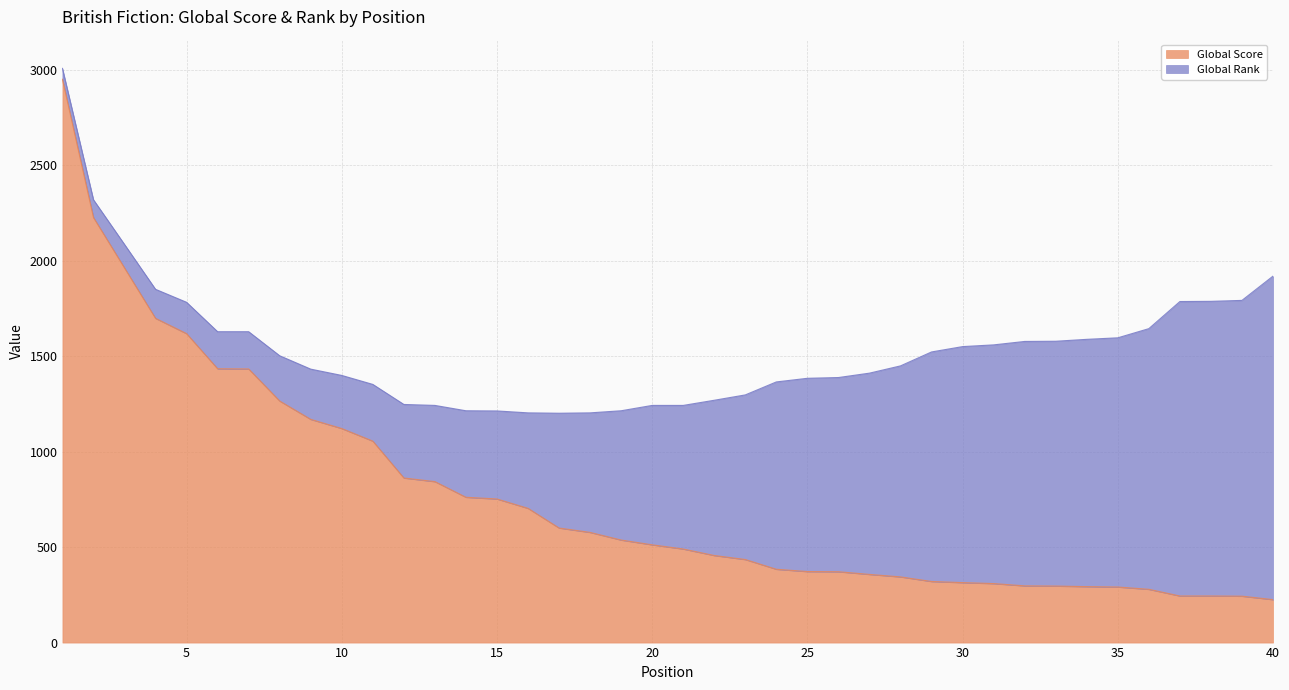

Rank the categories by value from lowest to highest.

40, 39, 37, 38, 36, 35, 34, 33, 32, 31, 30, 29, 28, 27, 26, 25, 24, 23, 22, 21, 20, 19, 18, 17, 16, 15, 14, 13, 12, 11, 10, 9, 8, 7, 6, 5, 4, 3, 2, 1